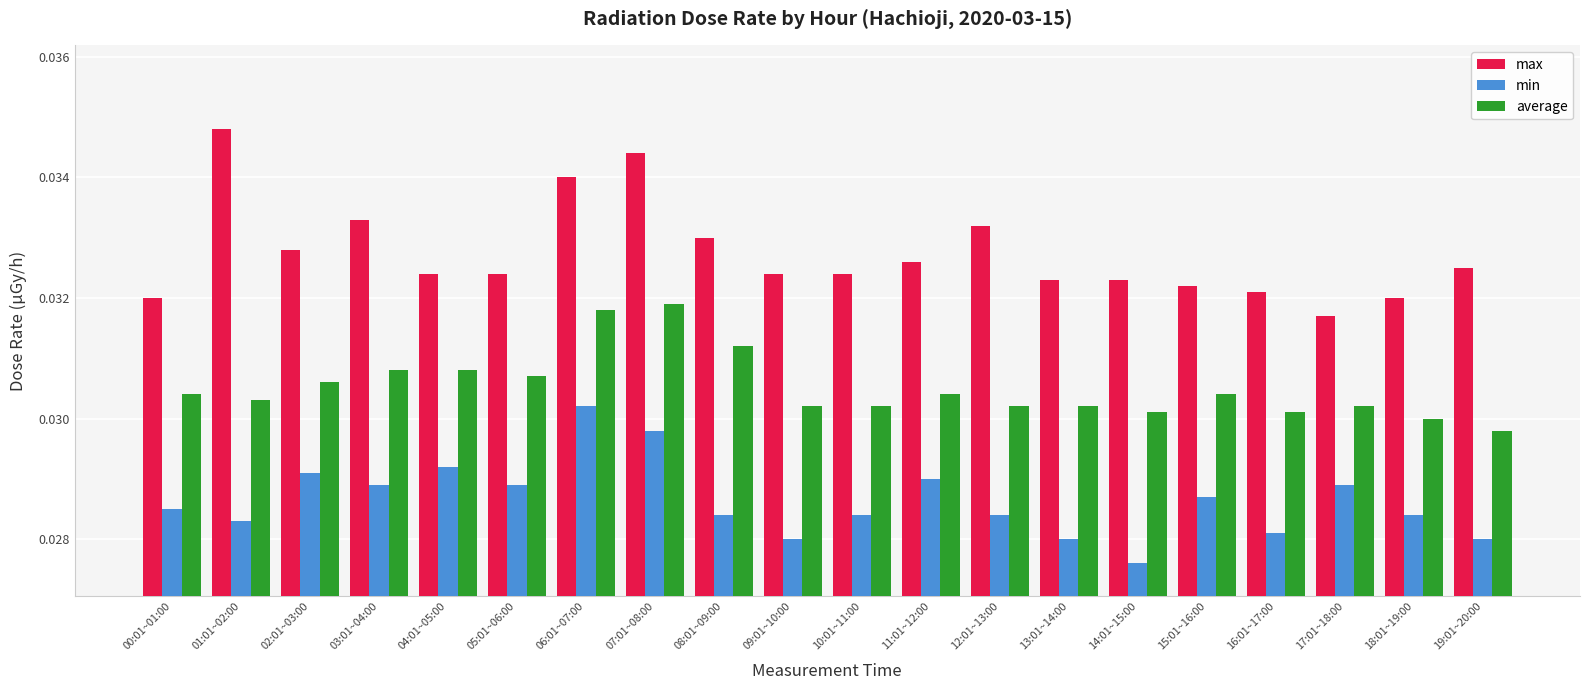

Count the average values in the range 0 to 1.

20